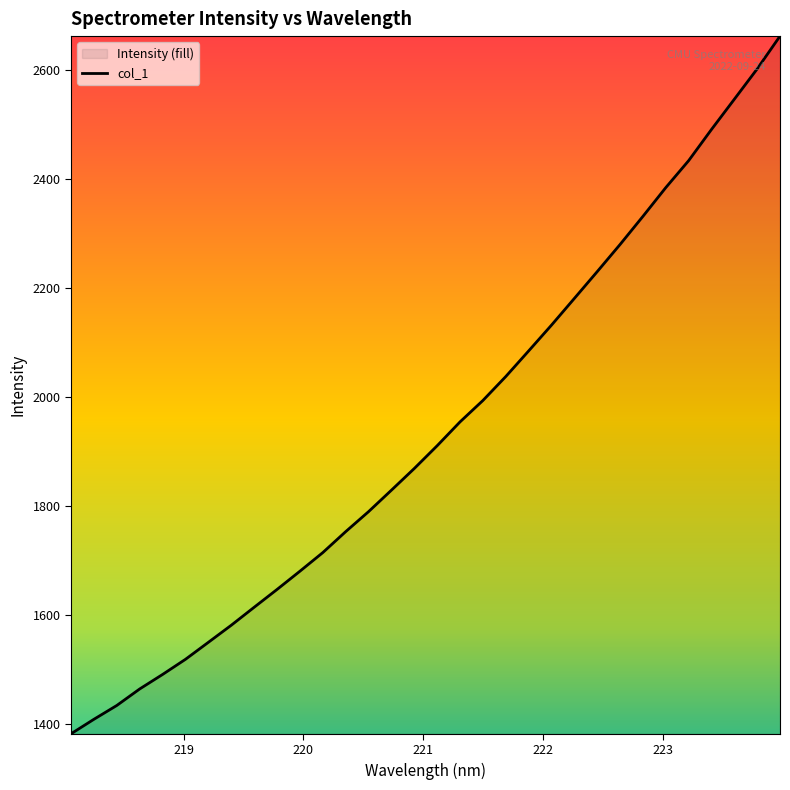

Reading right to left, list all the values displayed in this chart.

2662.3	2602.1	2546.5	2491.1	2433.9	2384.4	2331.7	2280.1	2230.3	2181.2	2132.2	2084.9	2037.9	1994.0	1954.8	1911.1	1869.3	1829.5	1790.2	1753.5	1715.1	1680.9	1647.4	1614.8	1581.8	1550.5	1519.3	1491.5	1465.0	1434.7	1409.3	1382.7